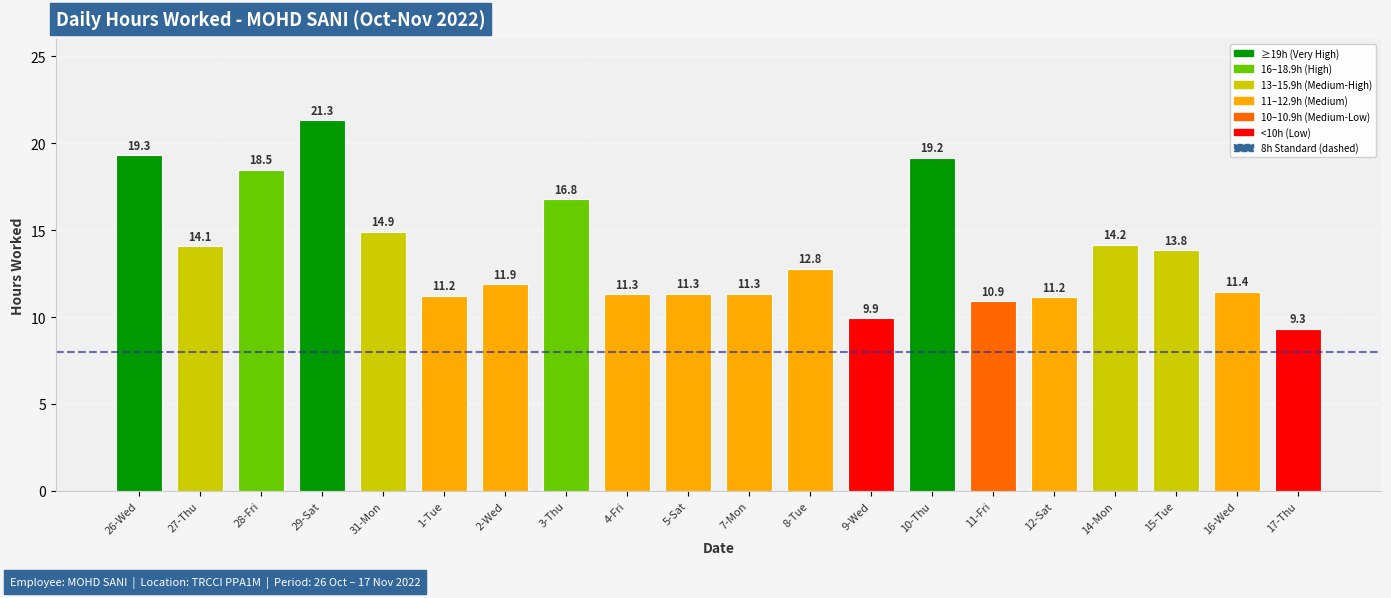

Which category has the lowest value across all series?

17-Thu